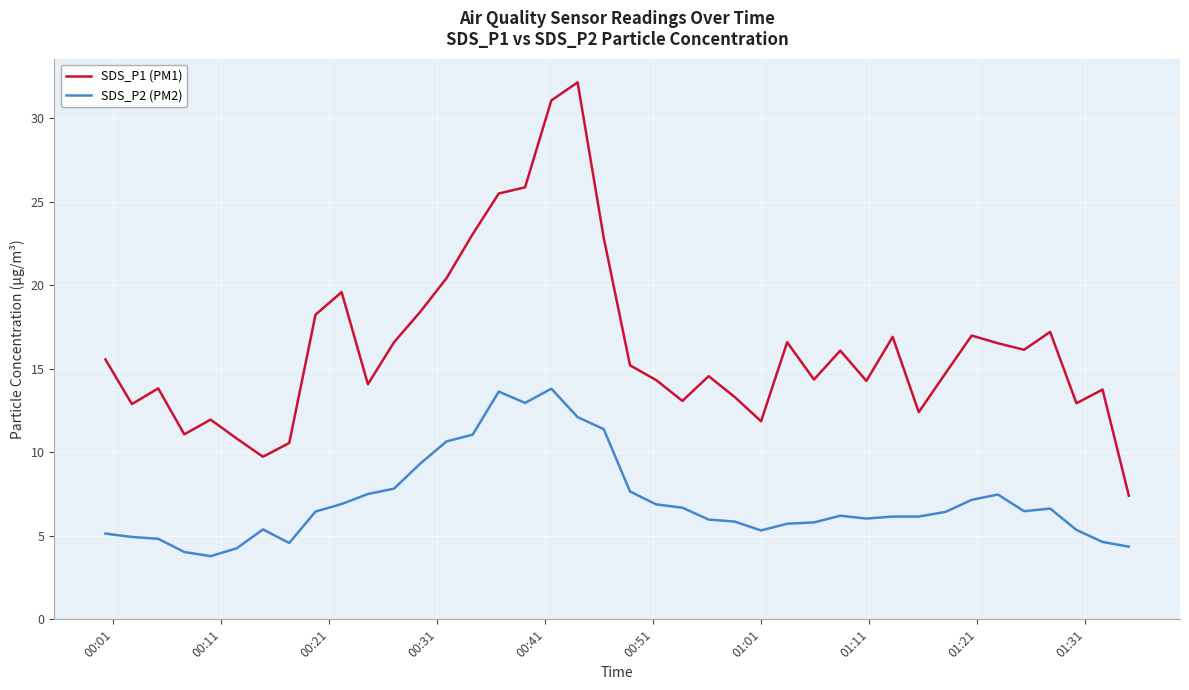

What is the lowest value of the SDS_P1 (PM1) series?

7.4